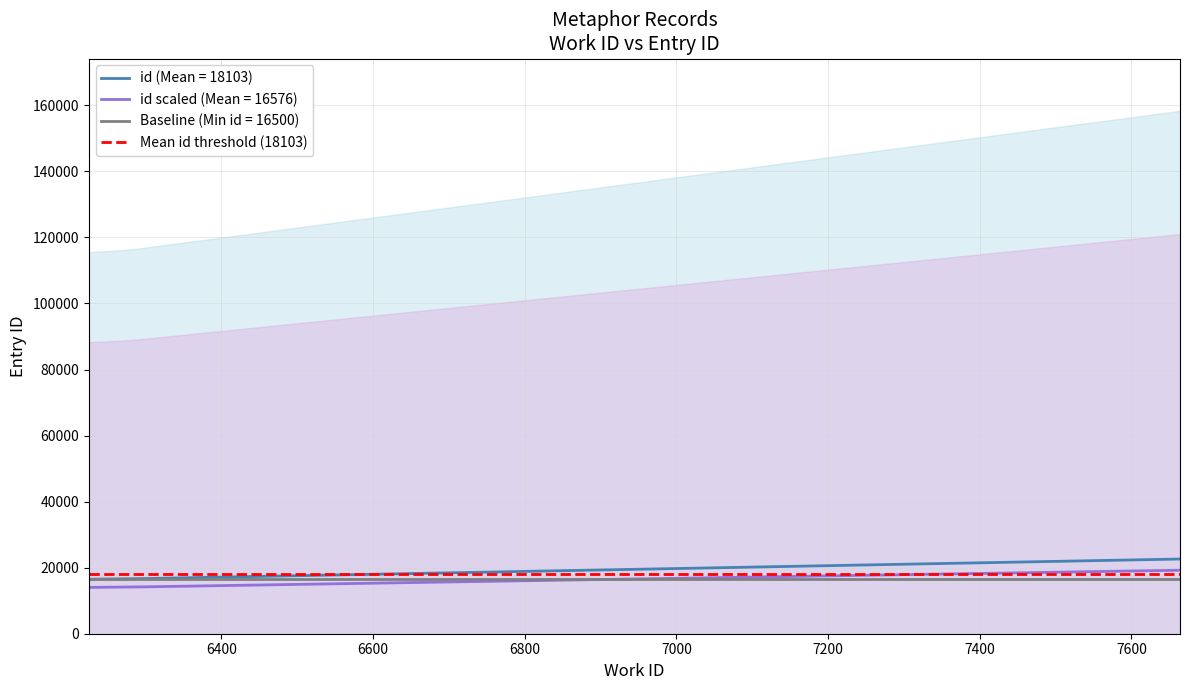

True or false: id scaled (Mean = 16576) and id (Mean = 18103) intersect in this chart.

False